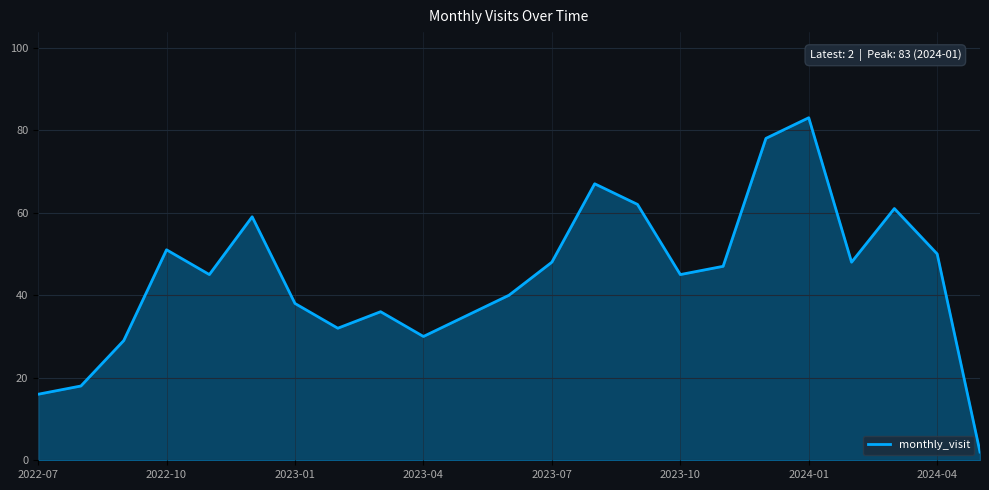

What is the maximum value shown in the chart?

83